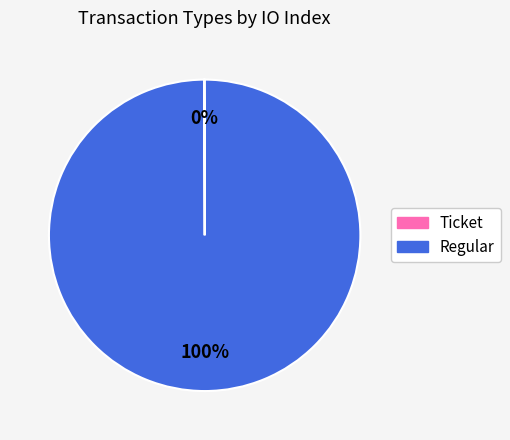

What is the majority slice?

Regular